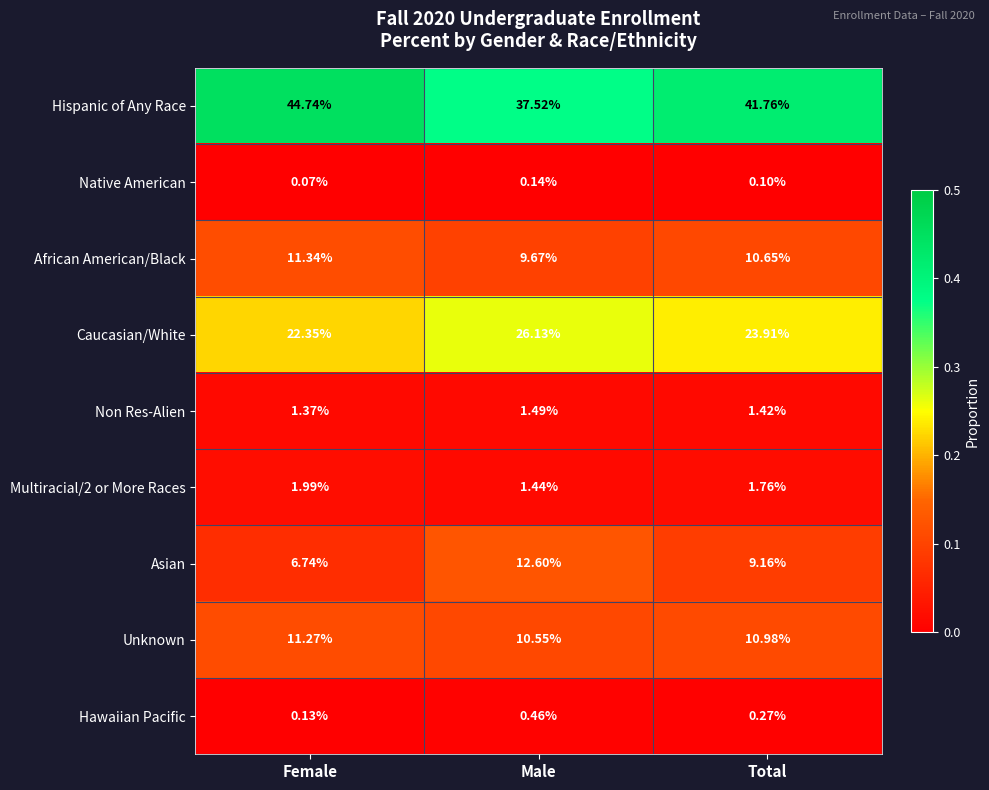

Is the value of Caucasian/White at Male greater than the value of Unknown at Female?

Yes